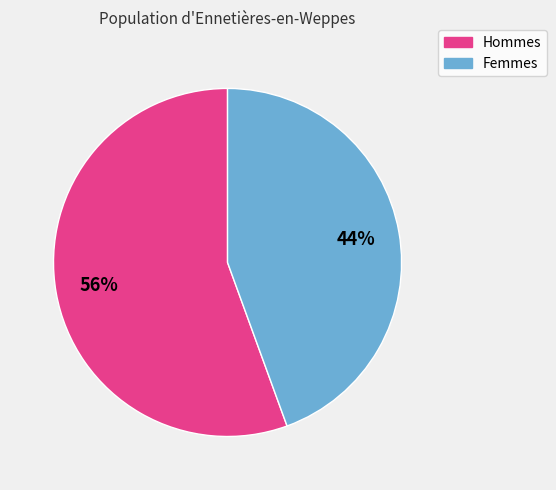

Is there a majority slice in this chart?

Yes